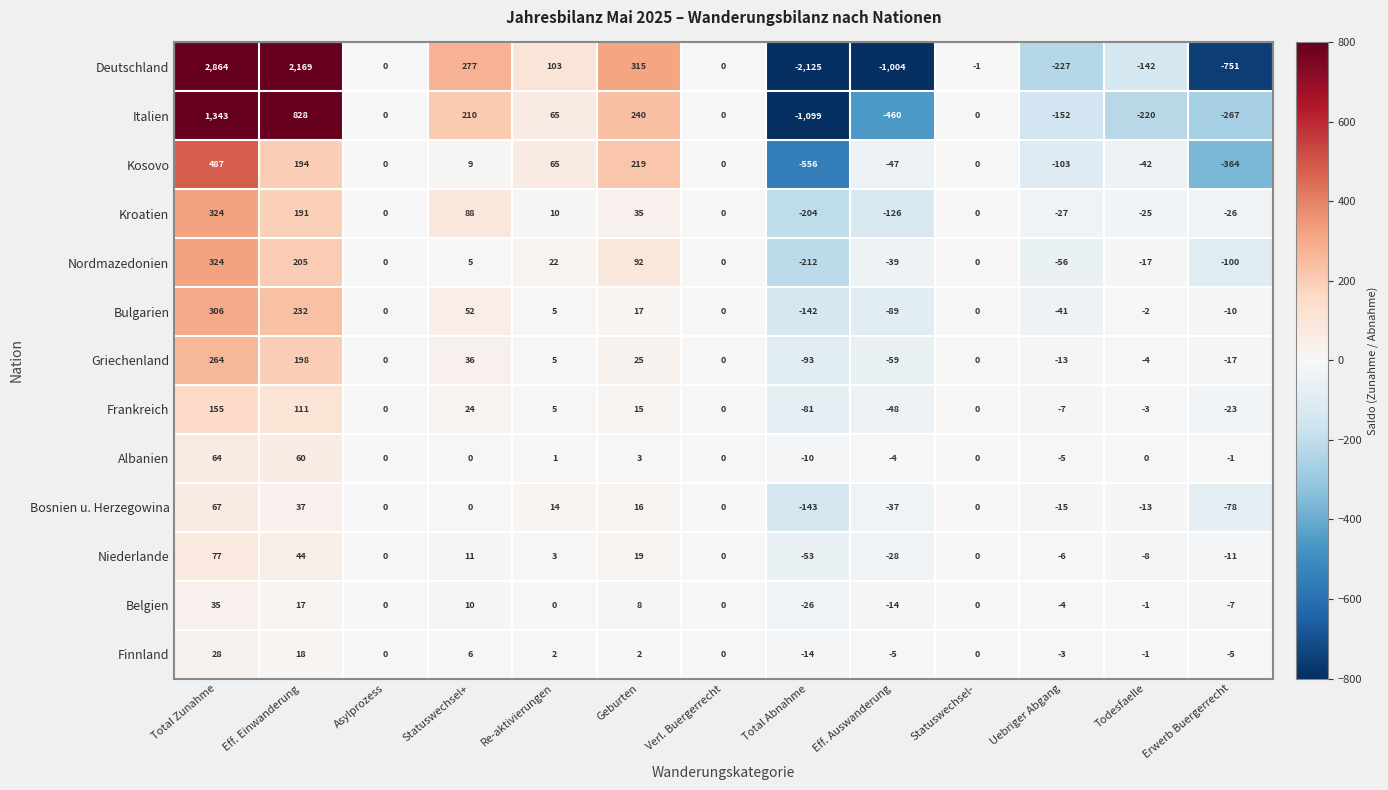

The value of Frankreich at Re-aktivierungen is 5. True or false?

True